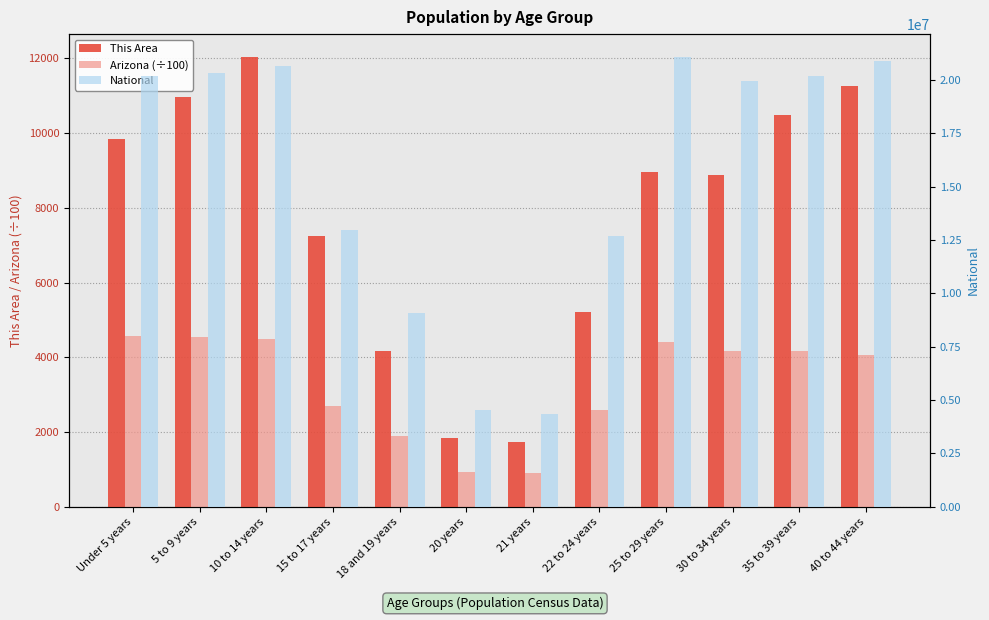

Which label corresponds to the smallest value in the chart?

21 years